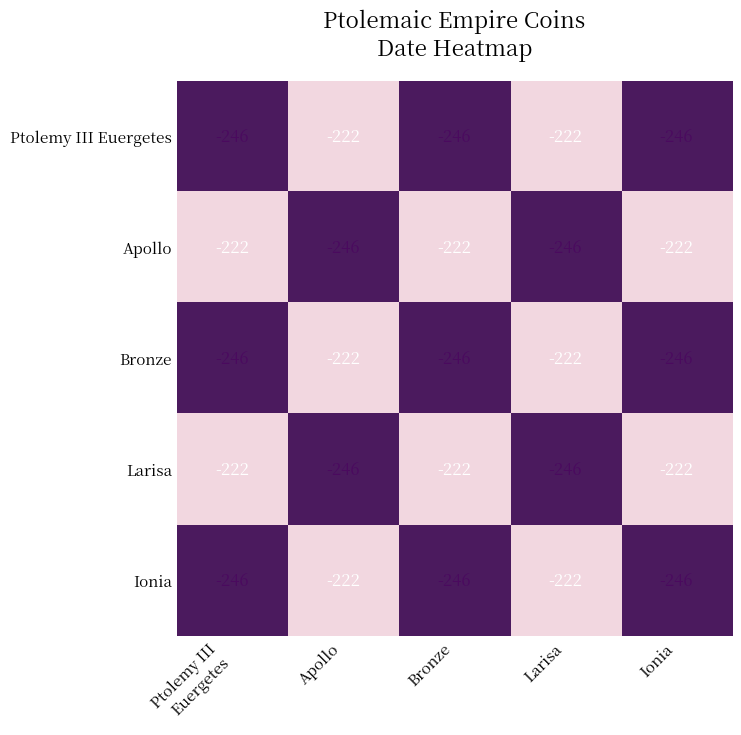

What value does the Larisa series have at Larisa?

-246